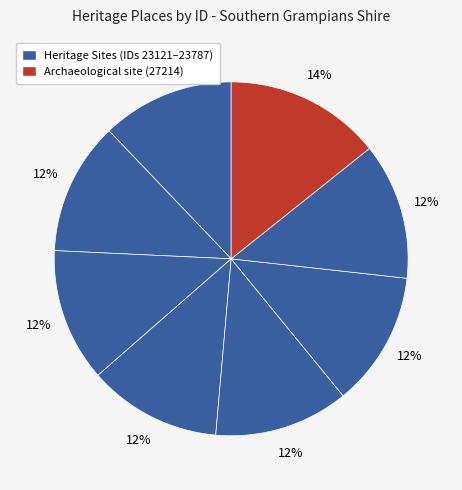

To the nearest percent, what is the difference between the largest and smallest slice percentages?

2%